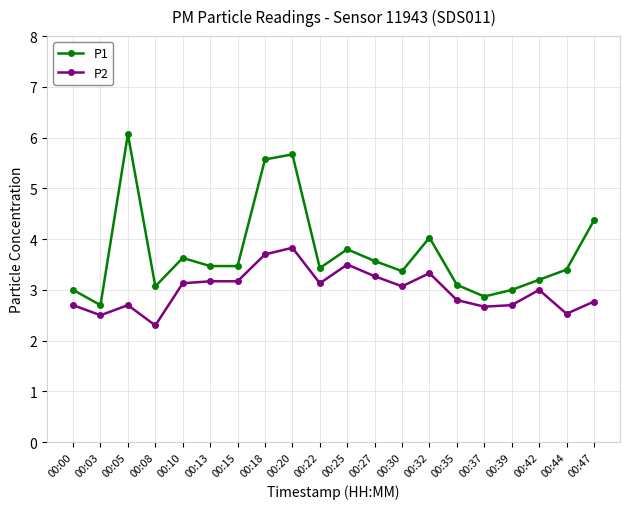

What is the minimum value for P1?

2.7